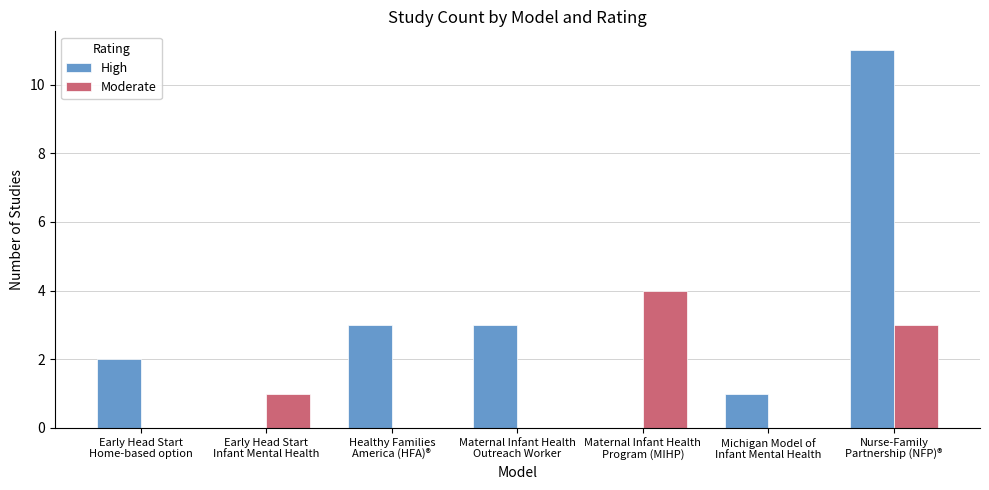

What is the maximum value shown in the chart?

11